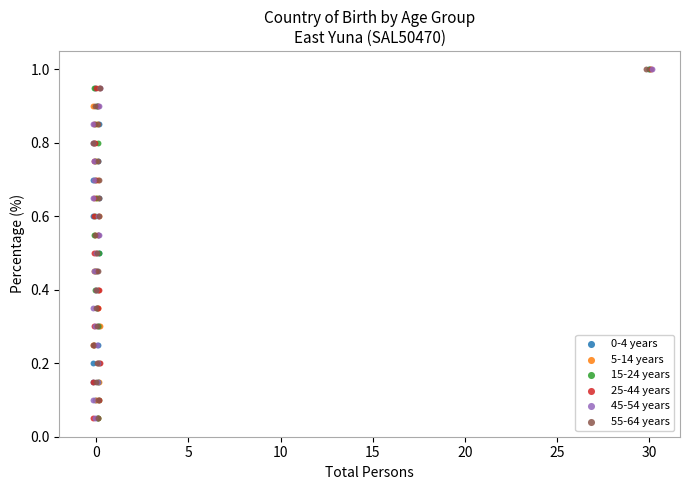

What are all the series names shown in the legend?

0-4 years, 5-14 years, 15-24 years, 25-44 years, 45-54 years, 55-64 years